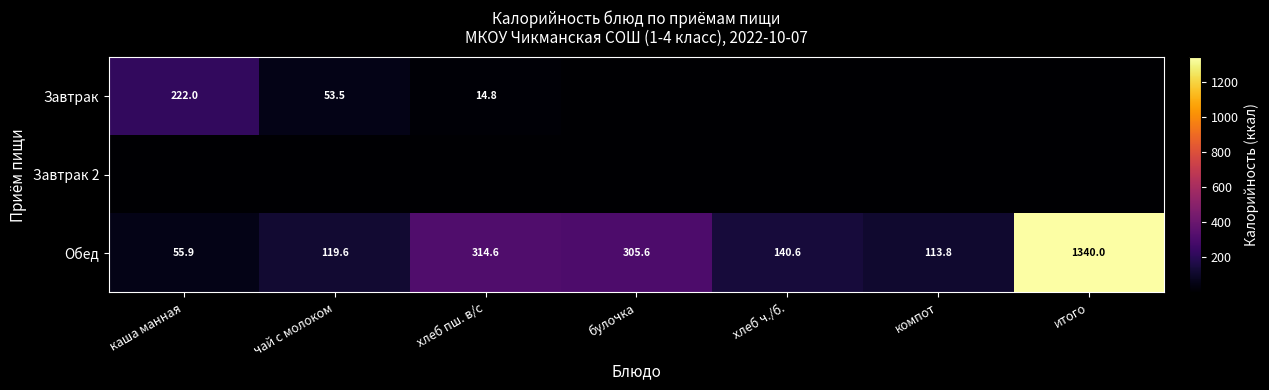

Rank the categories by Обед value from highest to lowest.

итого, хлеб пш. в/с, булочка, хлеб ч./б., чай с молоком, компот, каша манная